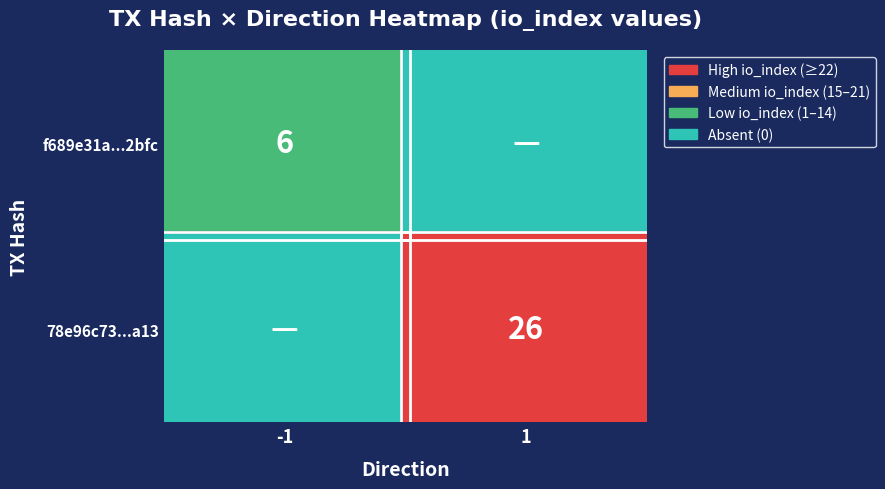

Which has a higher value, io_index or direction?

io_index